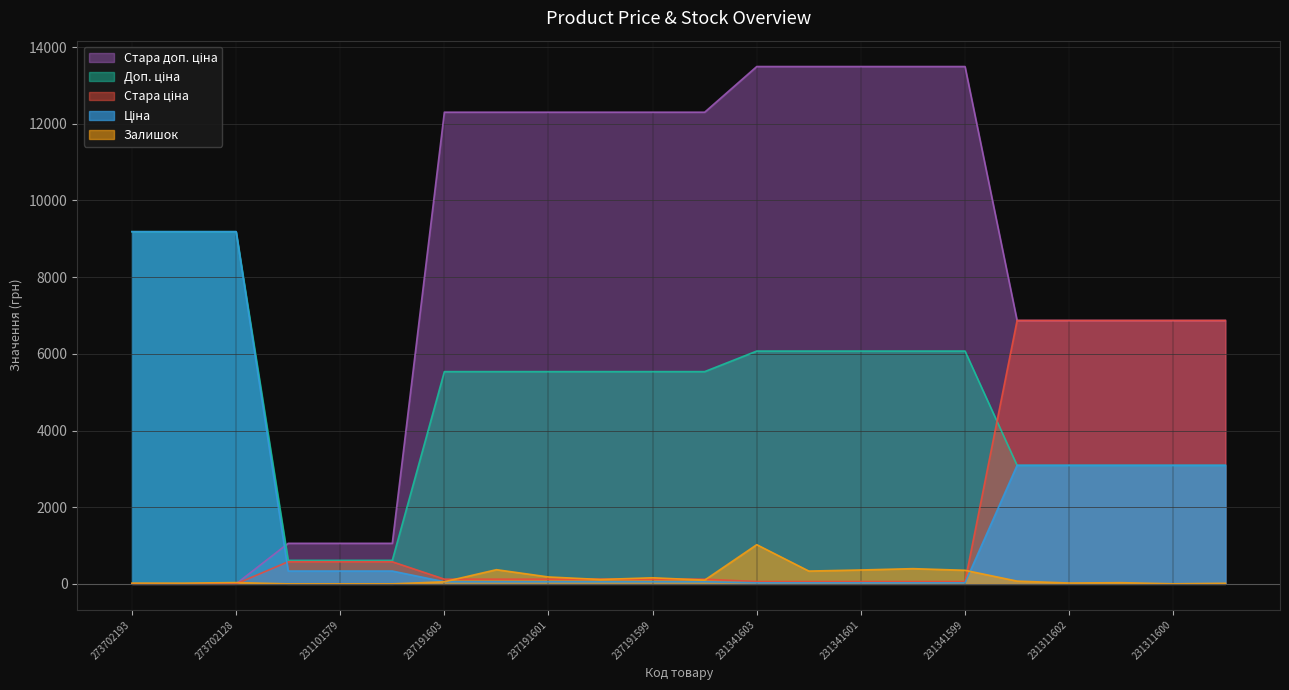

Is it true that Ціна equals 55.4 at 237191598?

True